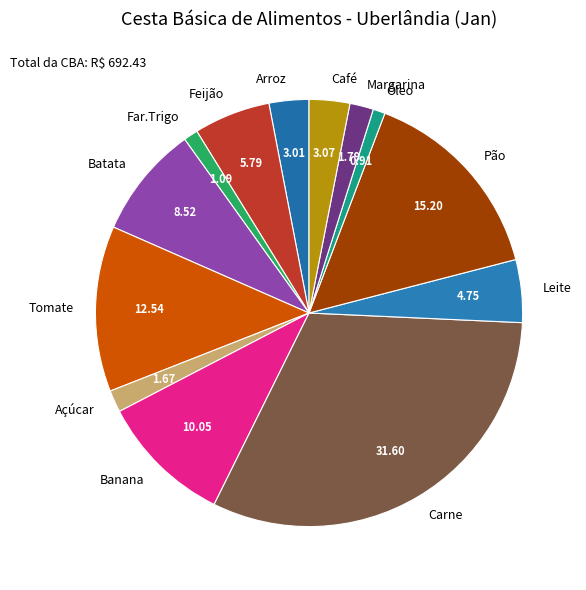

Is the sum of Banana and Pão greater than half?

No